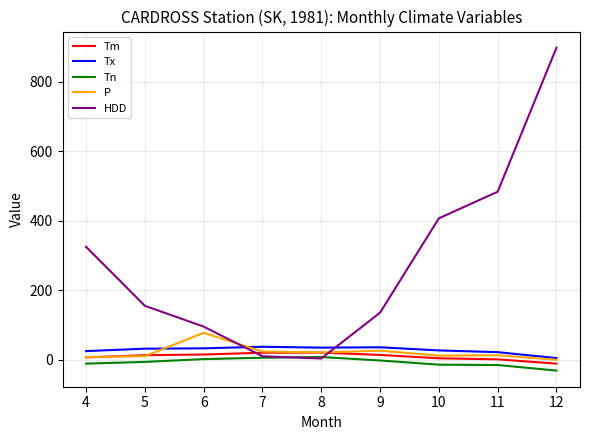

The HDD series shows 135.7 at 9. True or false?

True